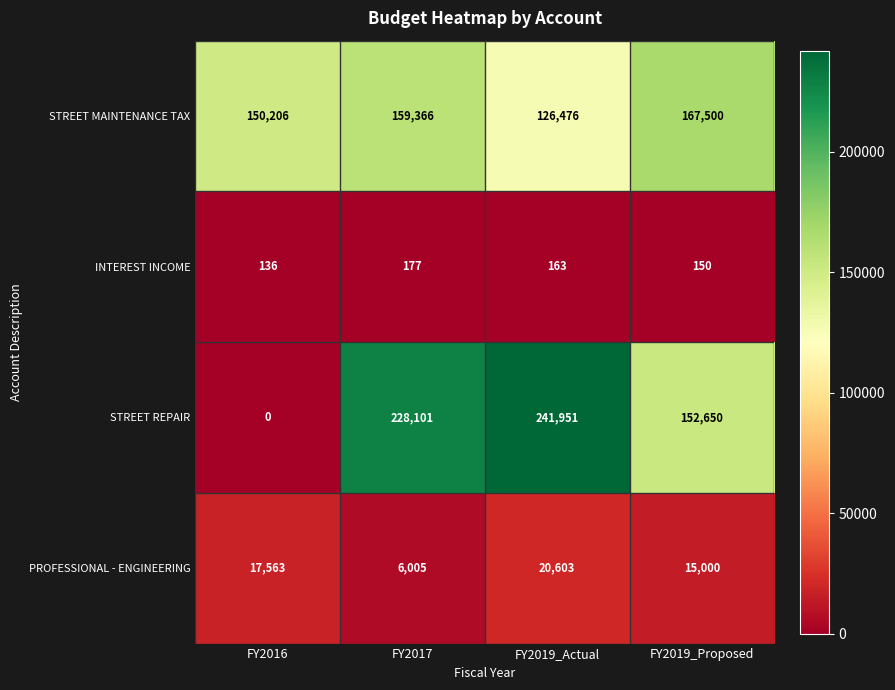

What is the sum of the INTEREST INCOME values at FY2019_Actual and FY2016?

299